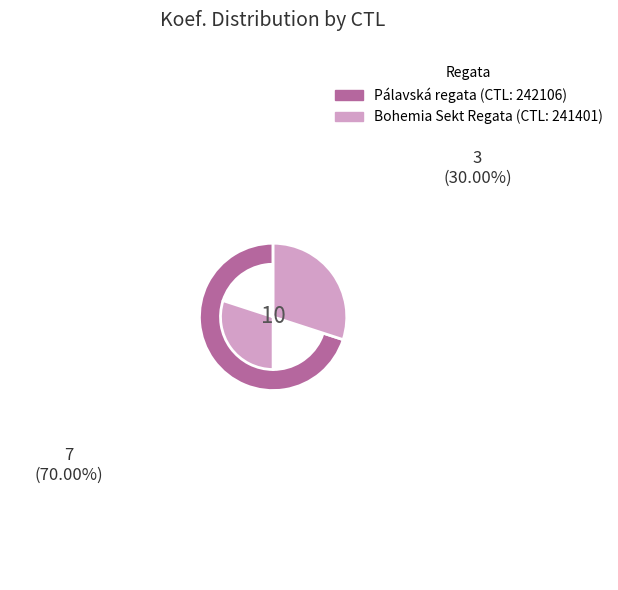

Is there a majority slice in this chart?

Yes